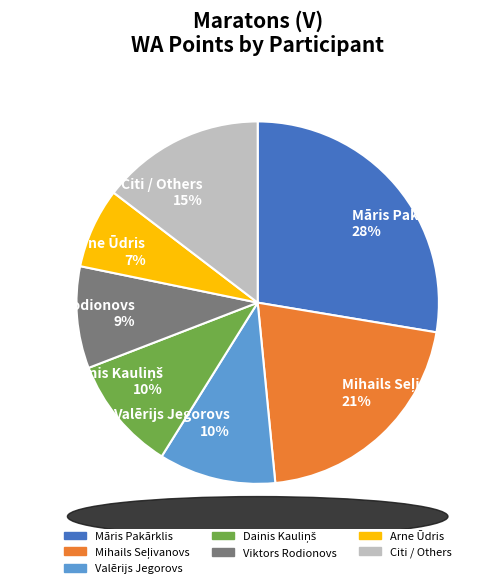

Is Valērijs Jegorovs the majority of the pie?

No